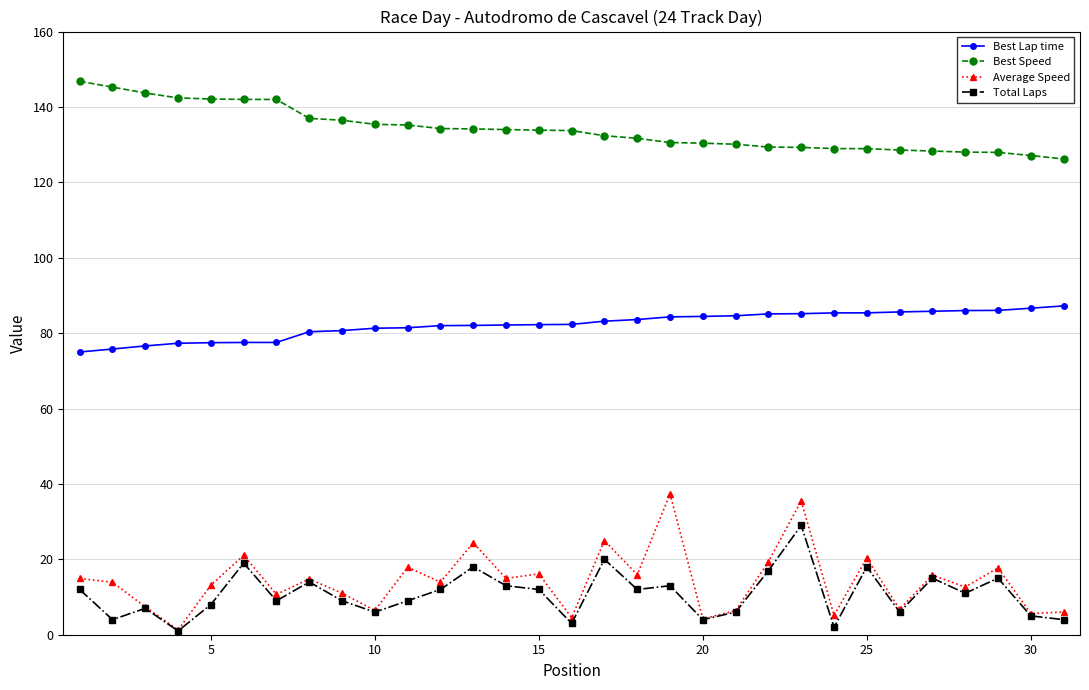

Does the chart have visible grid lines?

Yes